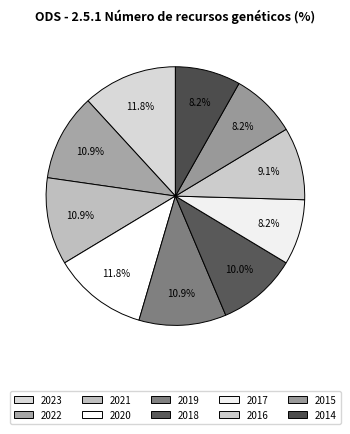

How many slices are in this pie chart?

10